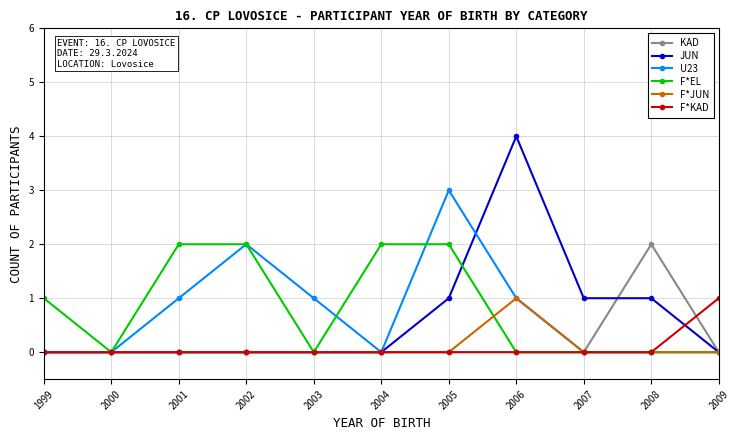

Which series has the widest spread of values?

JUN